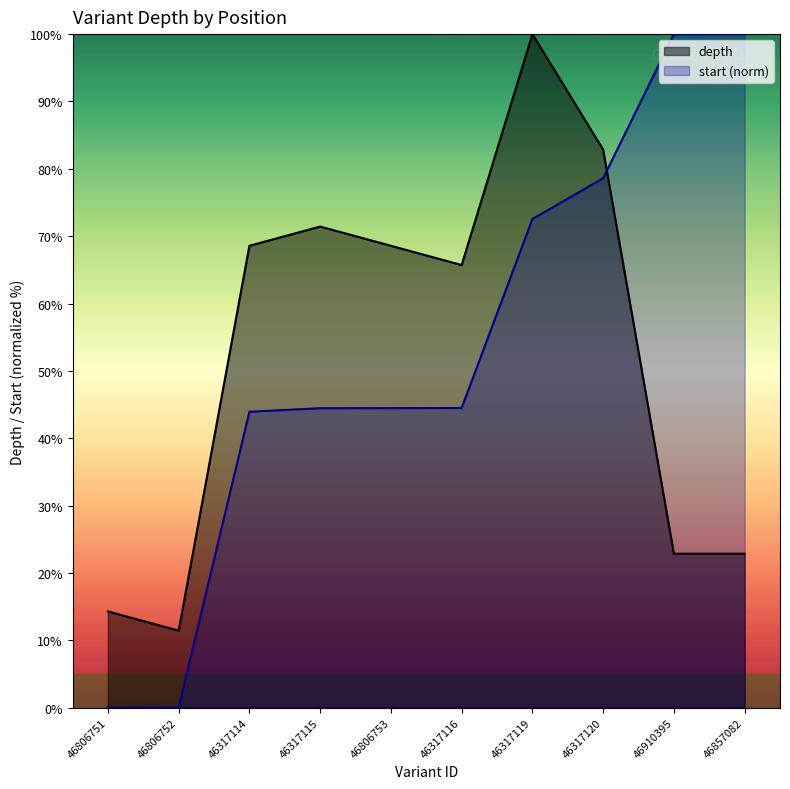

Between 46806751 and 46317114, which series saw the biggest shift?

depth